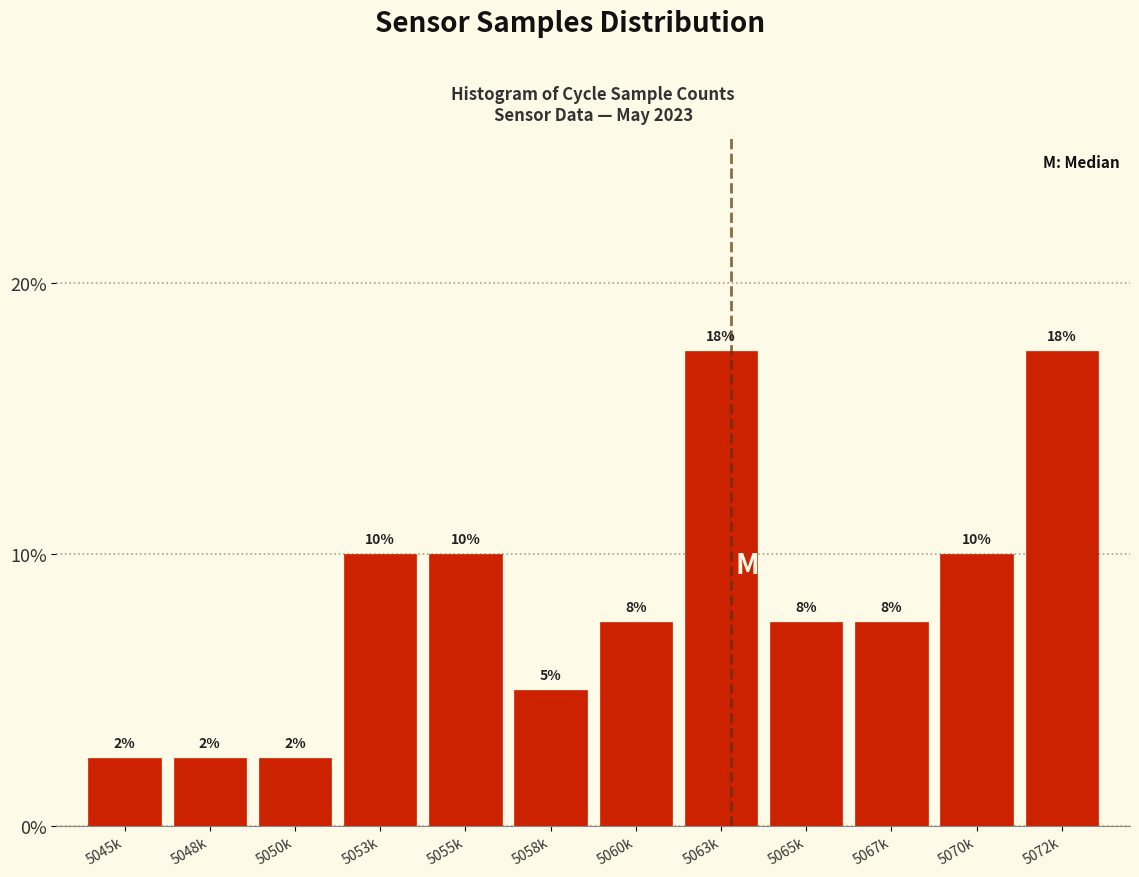

Does the chart contain any negative values?

No